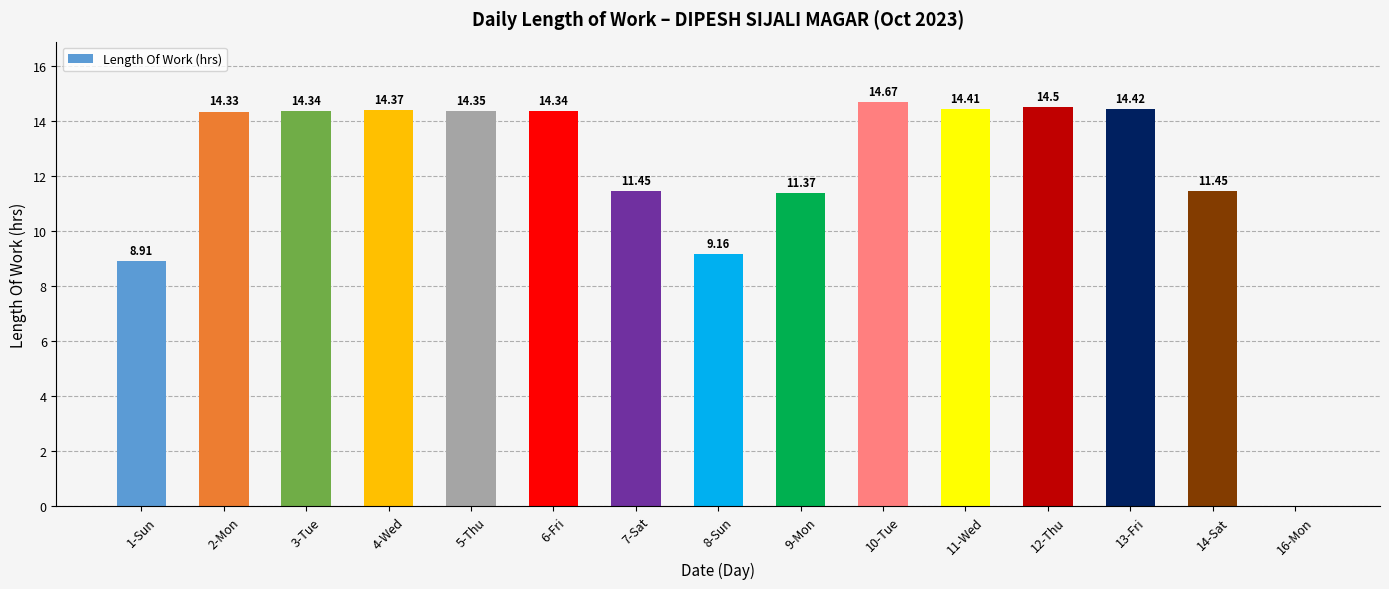

Which has a higher value, 12-Thu or 8-Sun?

12-Thu